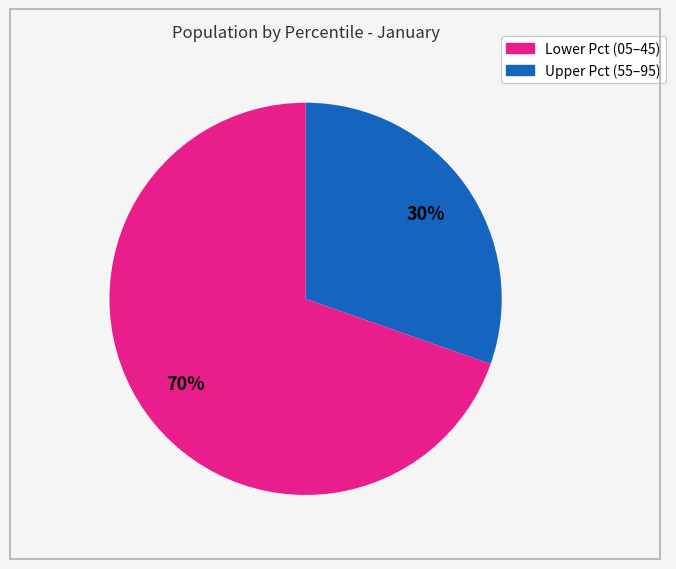

To the nearest percent, what is the average slice percentage?

50%